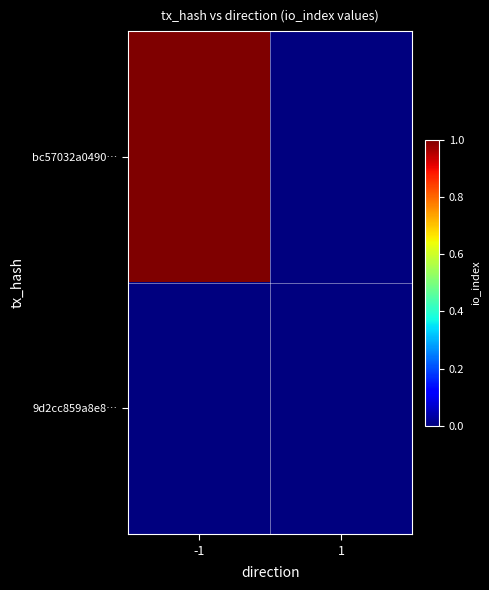

Reading left to right, transcribe all the data shown in this chart.

bc57032a0490…: -1=1	1=0
9d2cc859a8e8…: -1=0	1=0